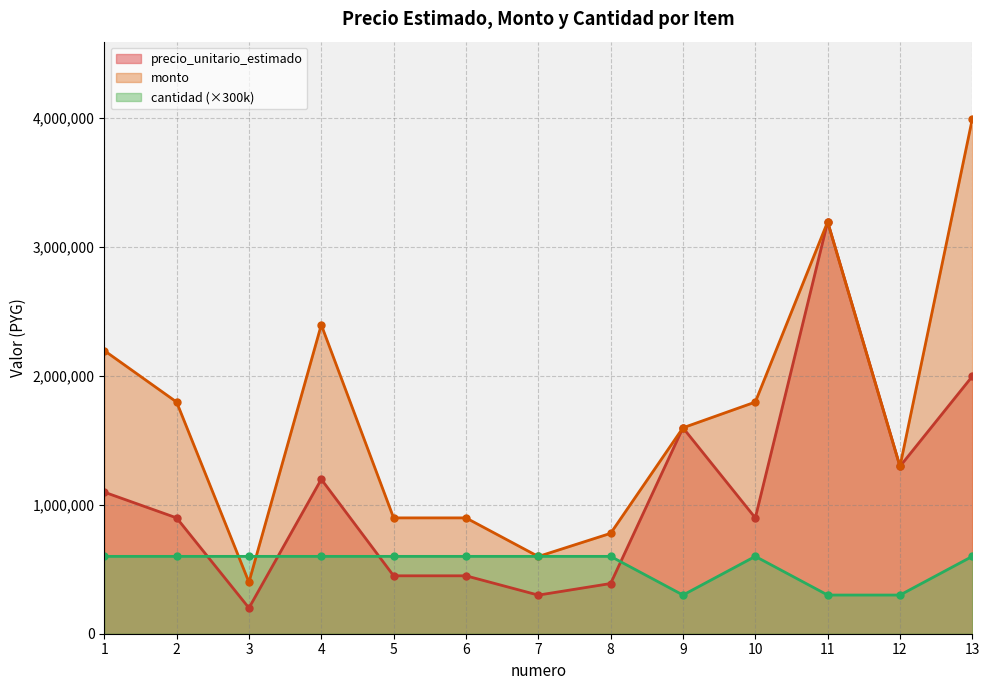

At which category does the chart reach its minimum across all series?

3